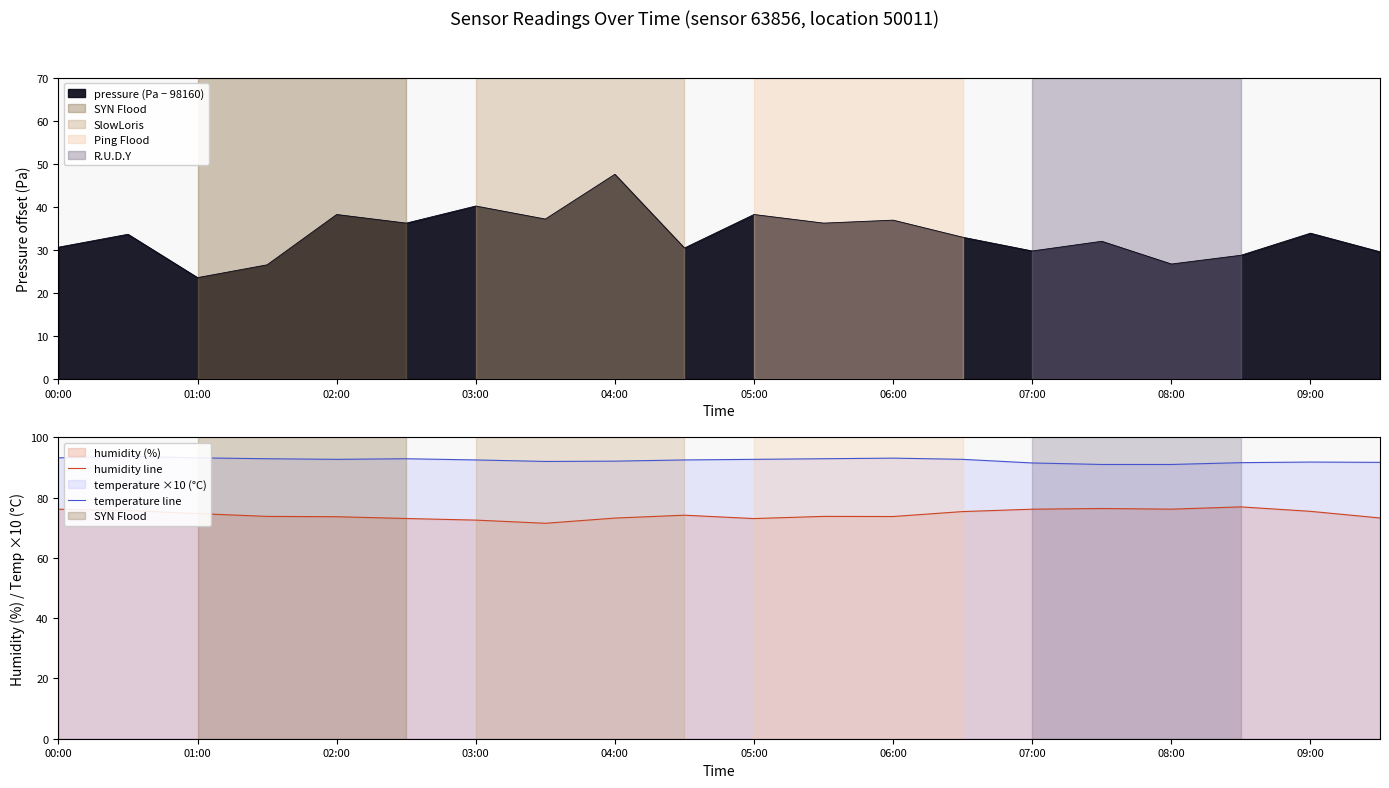

What is the highest value of the humidity line series?

76.9